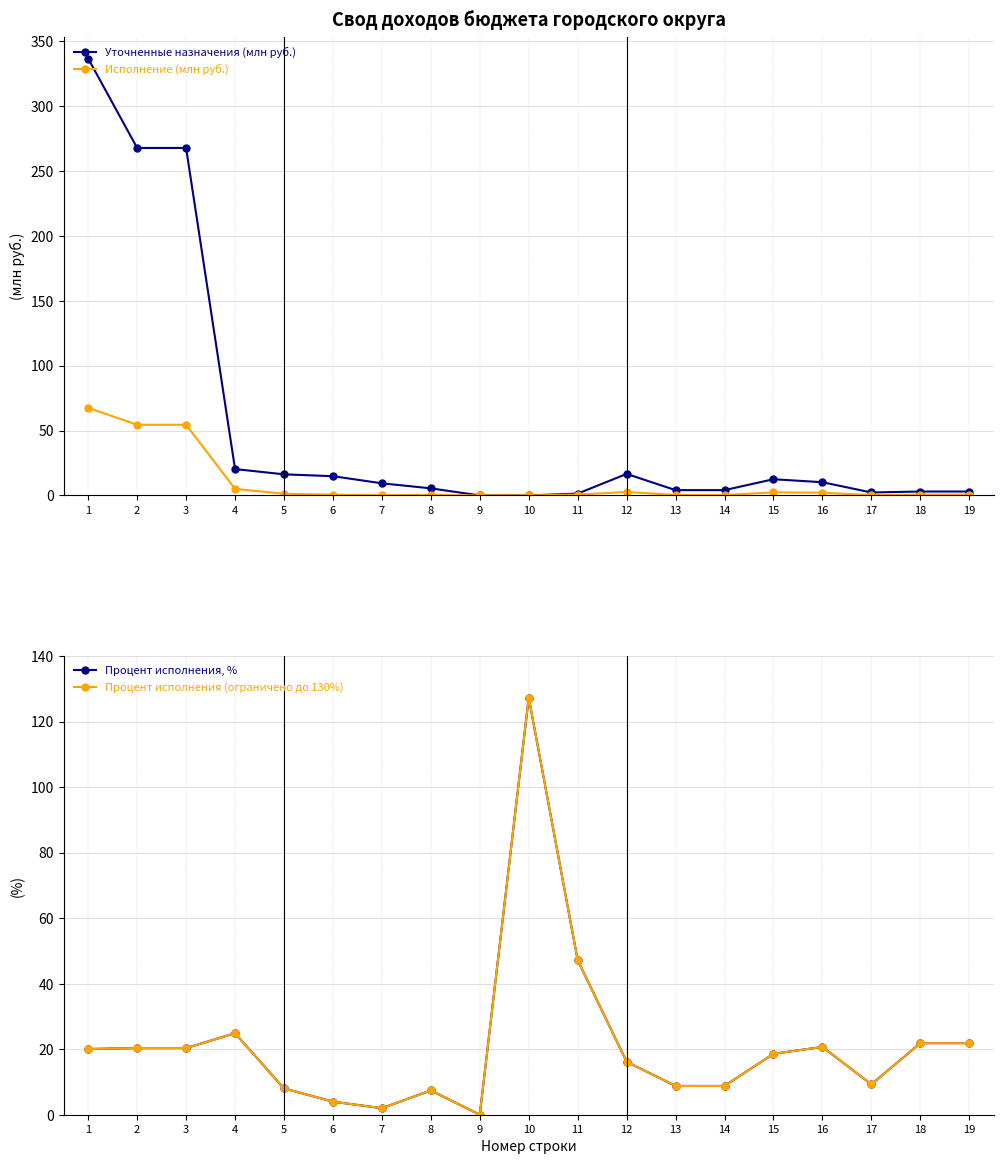

Between 13 and 4, which is larger?

4